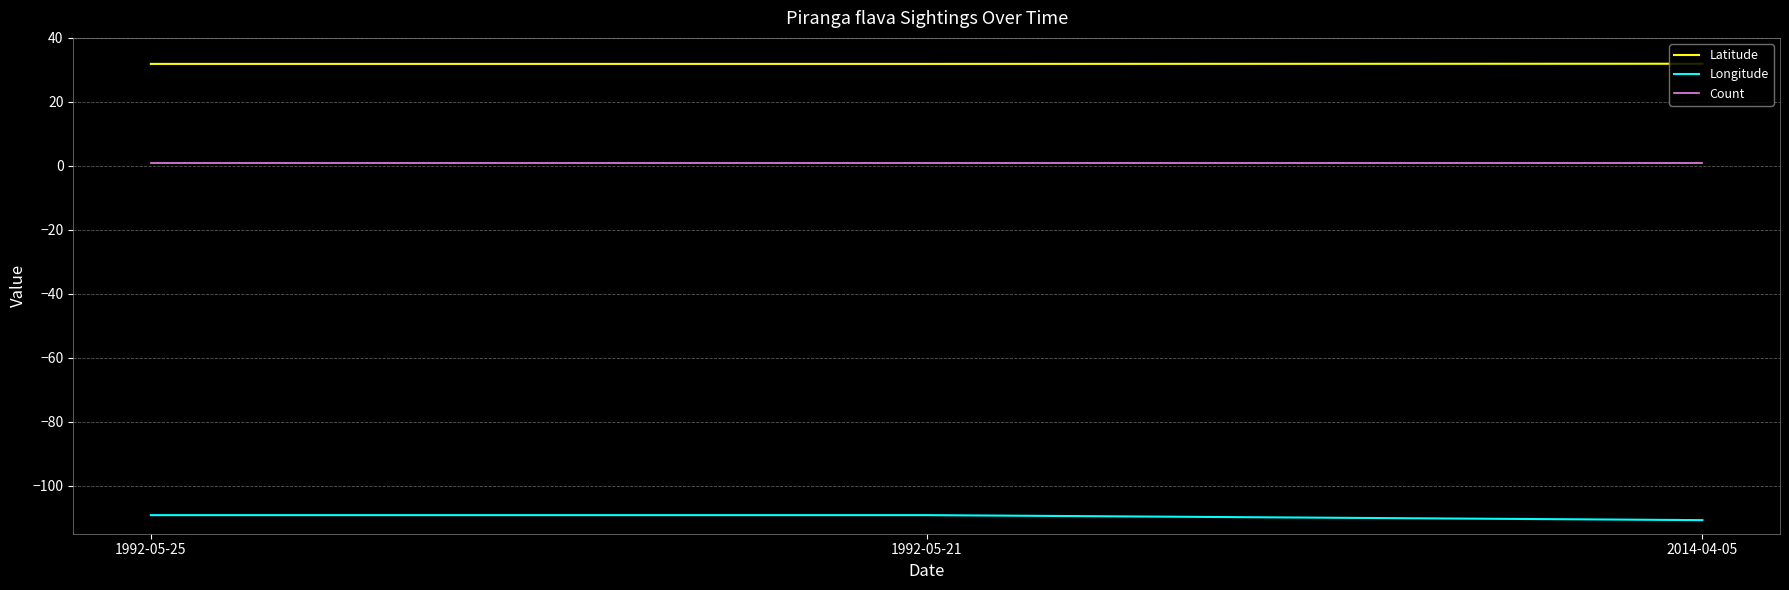

Which series has the largest total across all categories?

Latitude